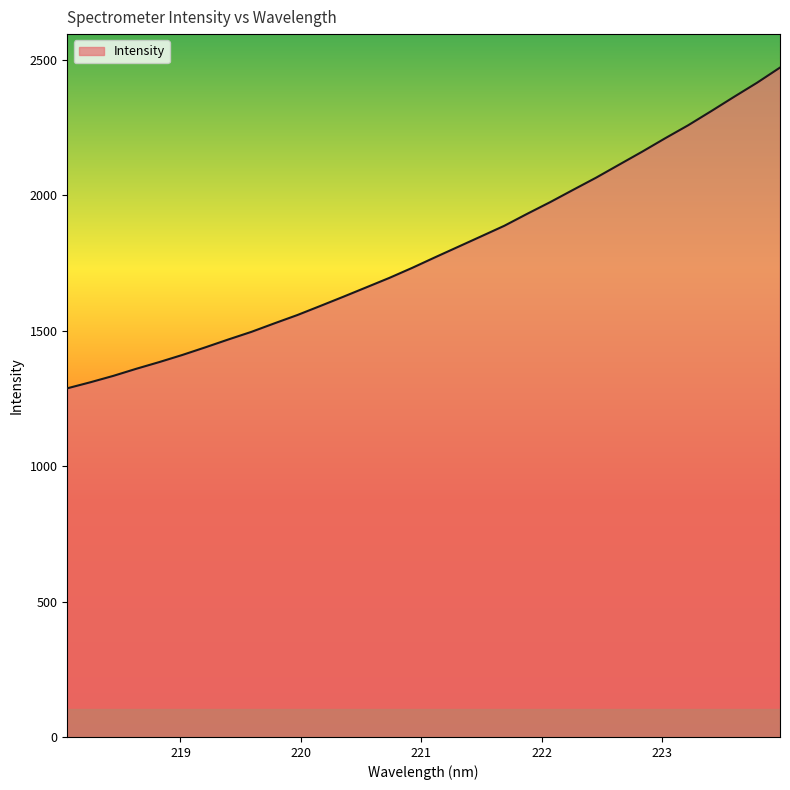

What is the smallest value displayed?

1287.7